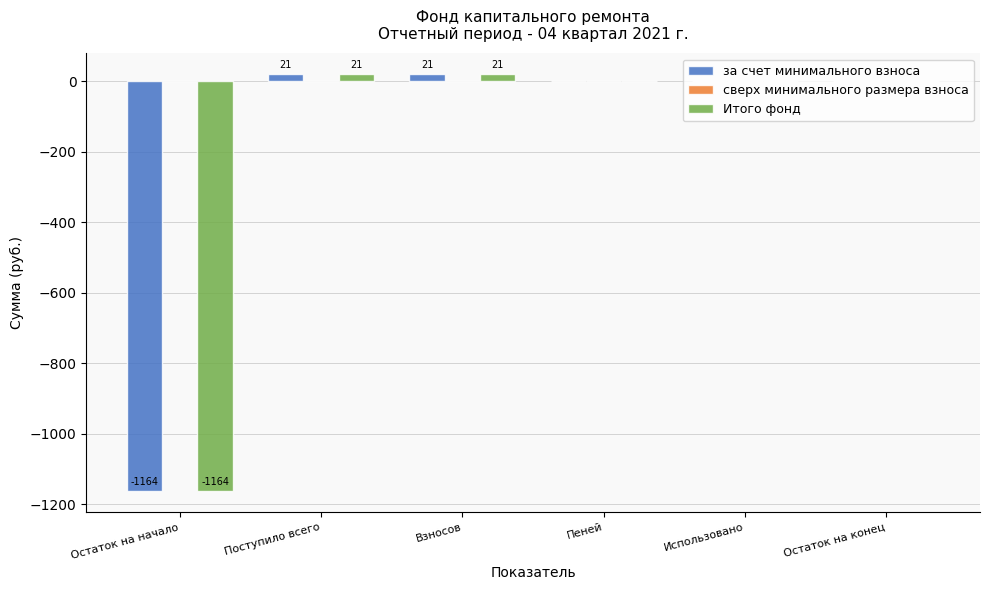

At which category does the chart reach its peak across all series?

Поступило всего